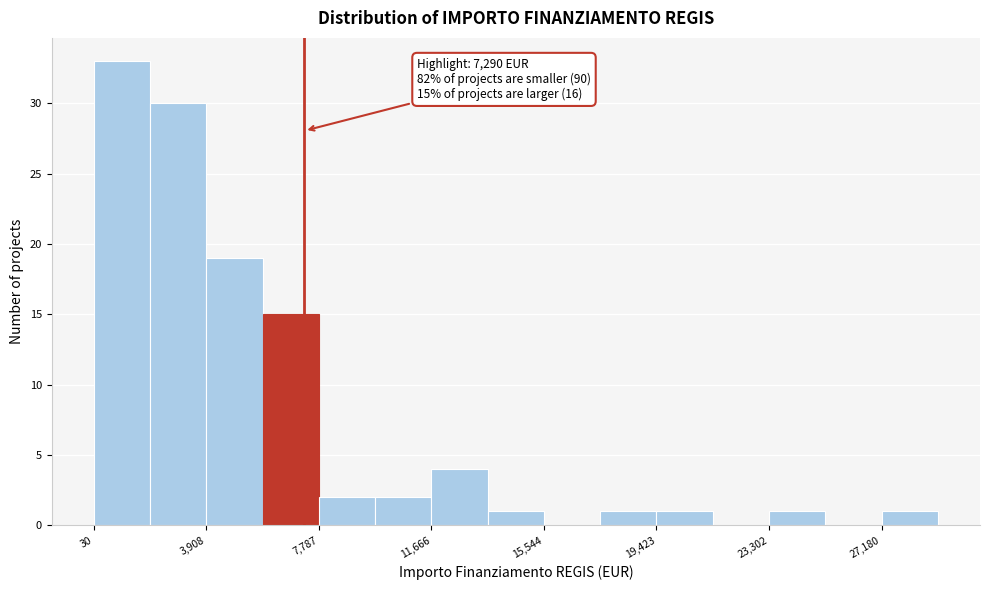

Read against the x-axis, roughly where is the centre of the tallest bar?

1000